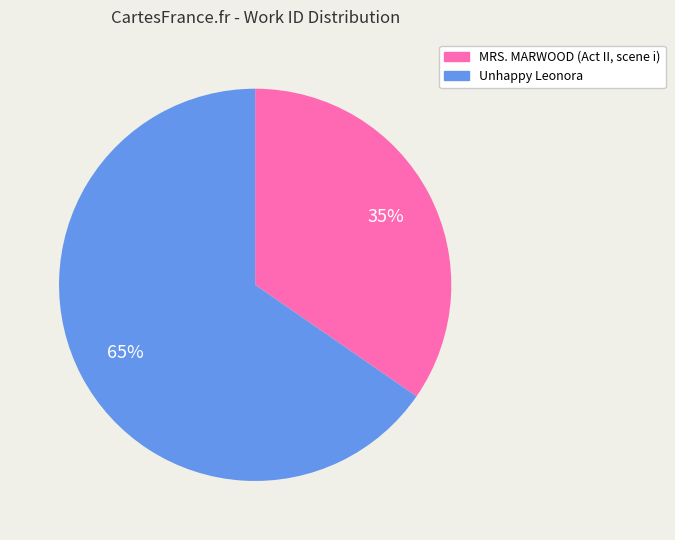

Is the sum of MRS. MARWOOD (Act II, scene i) and Unhappy Leonora greater than half?

Yes